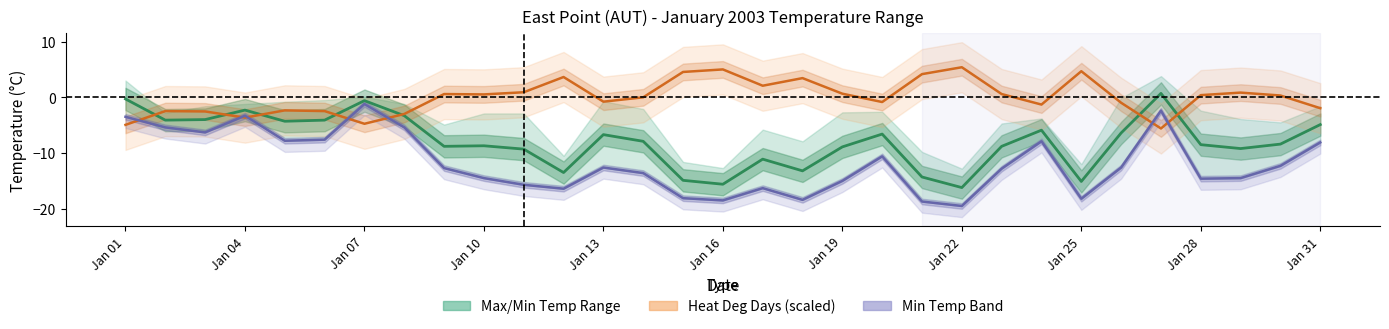

Does the chart display data point markers on the line(s)?

No